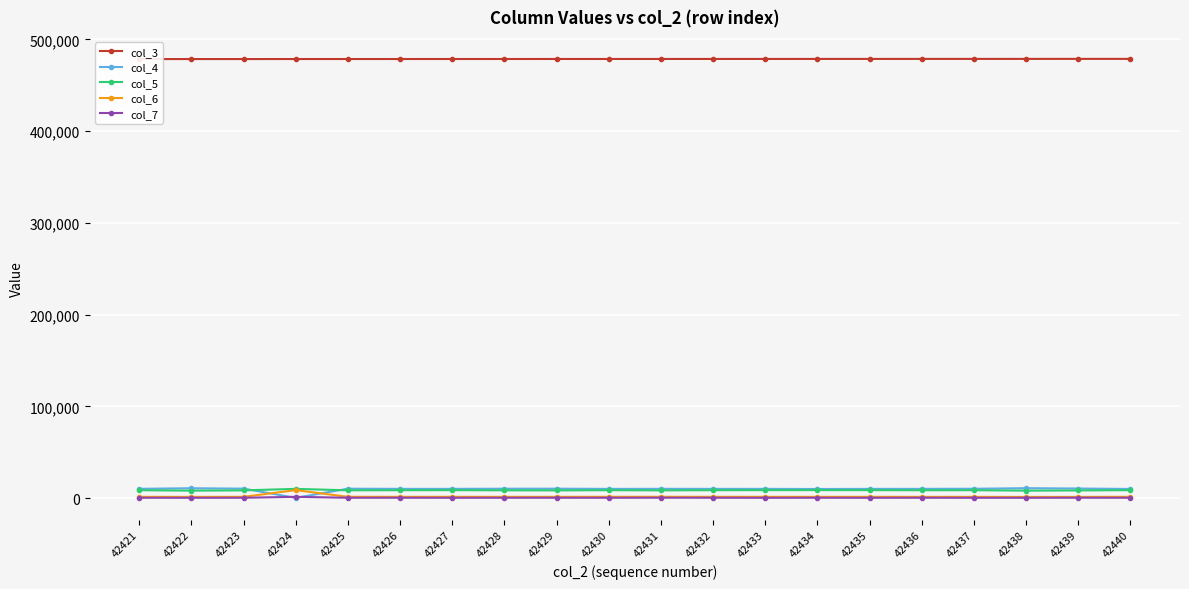

Count the number of data series in this chart.

5